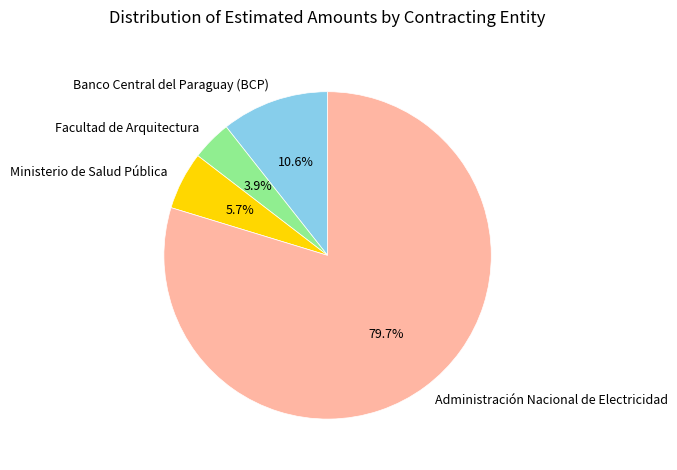

Combined, do Administración Nacional de Electricidad and Ministerio de Salud Pública account for over 50%?

Yes